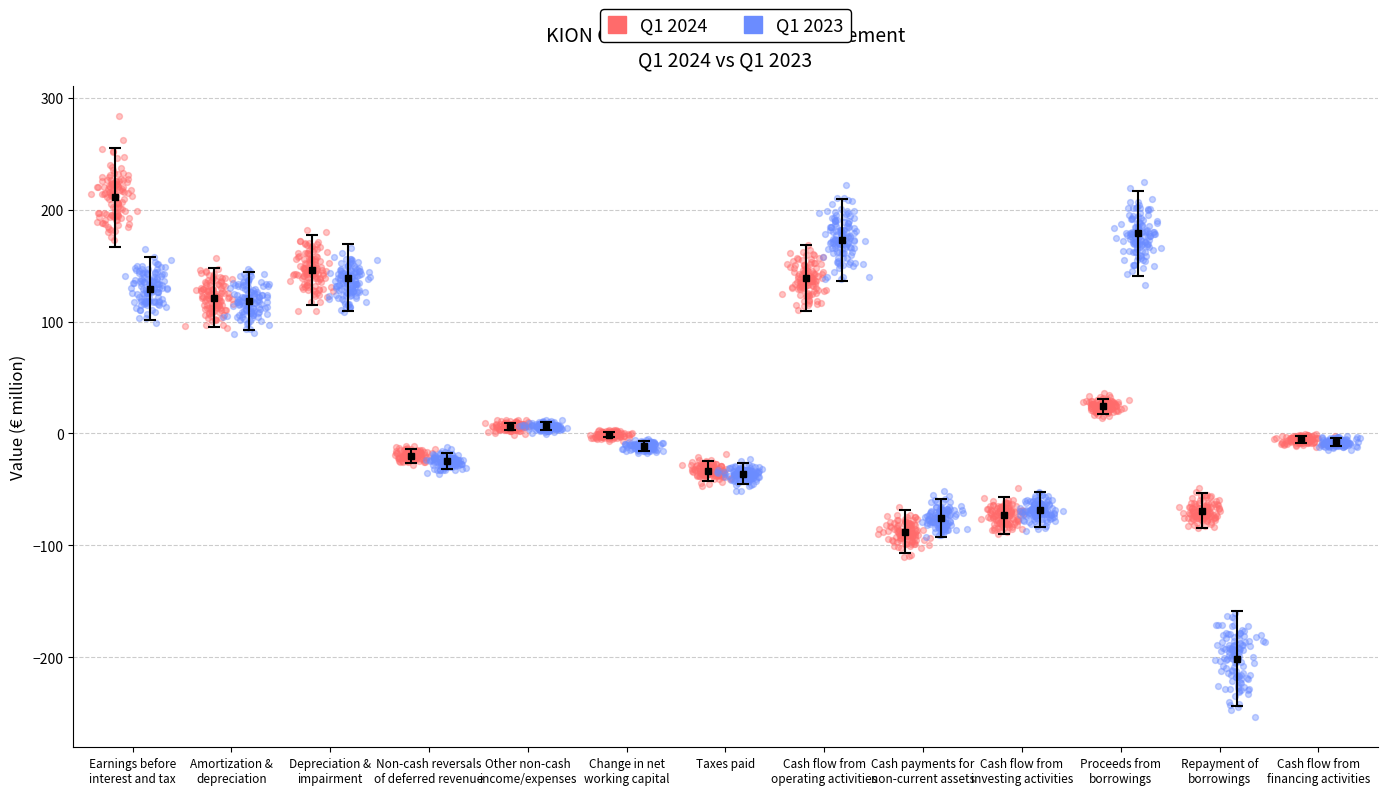

Which series has the widest spread of Y values?

Q1 2023